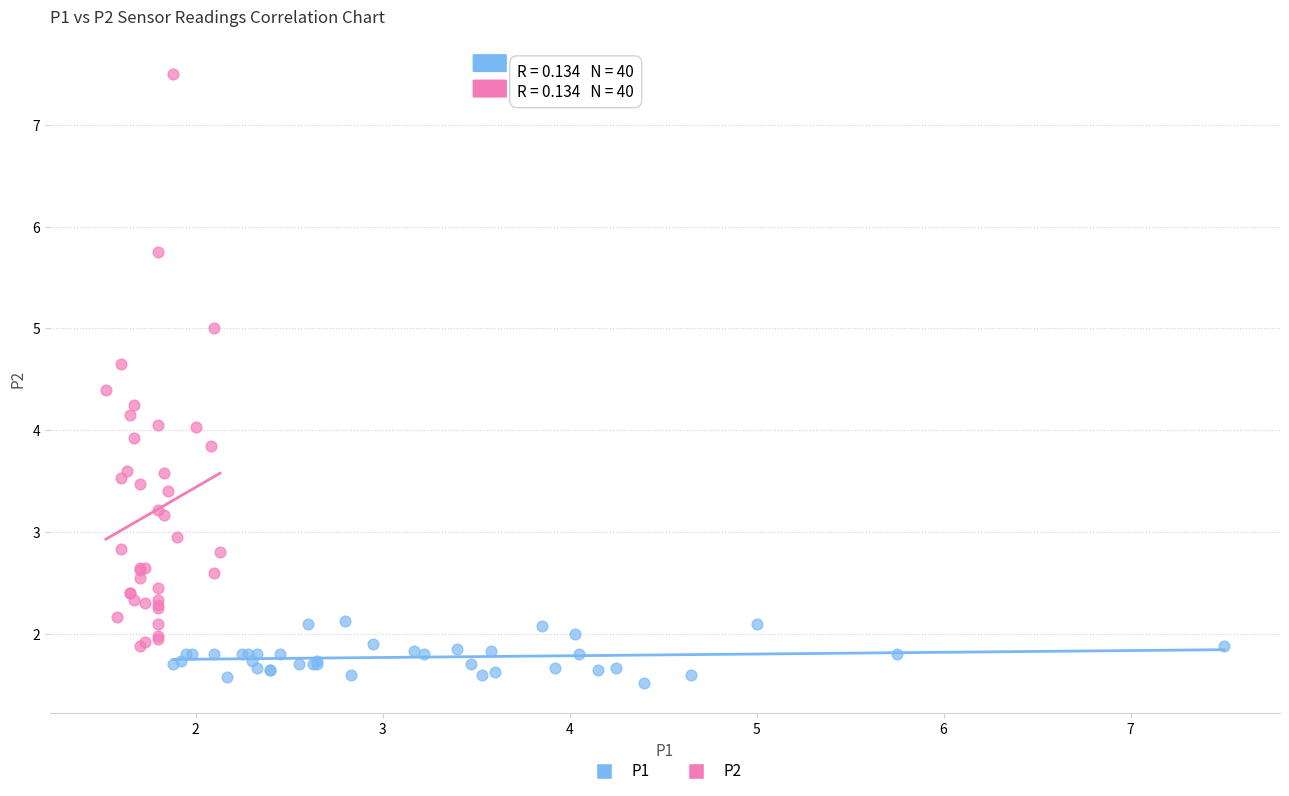

Which series reaches the minimum Y coordinate?

P1